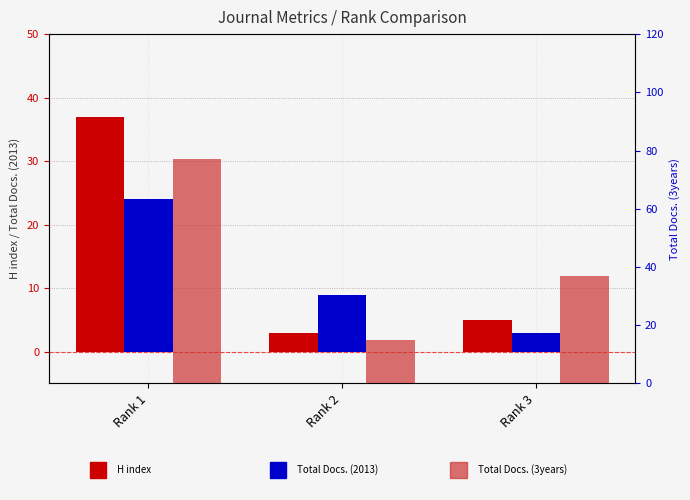

How many bars are there in total?

9